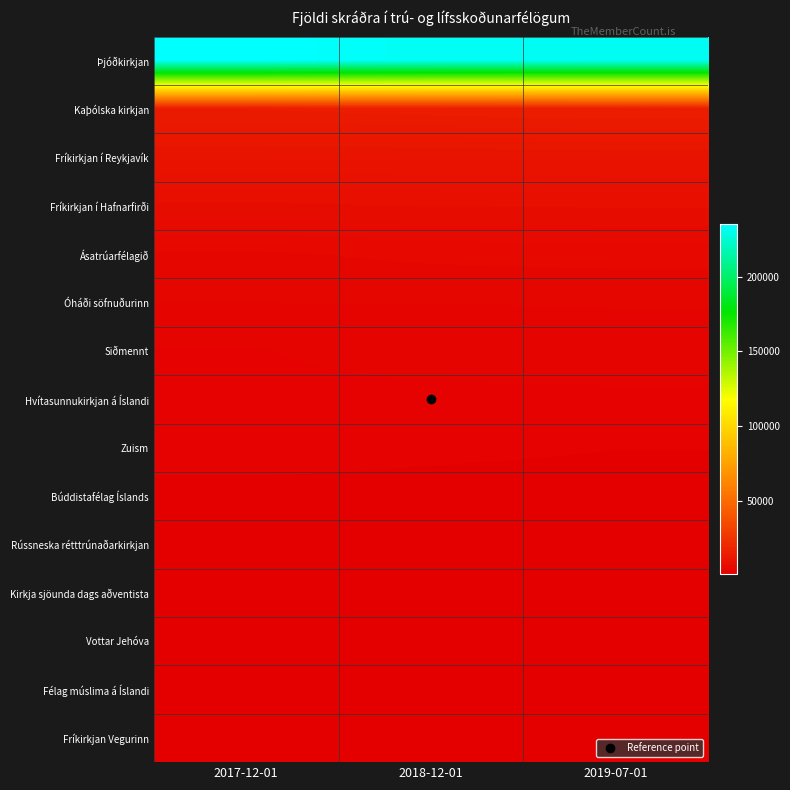

Which series has the widest spread of values?

Þjóðkirkjan